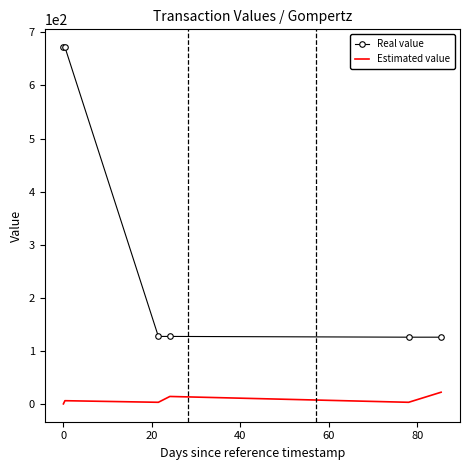

List the series in order of their peak value, highest first.

Real value, Estimated value